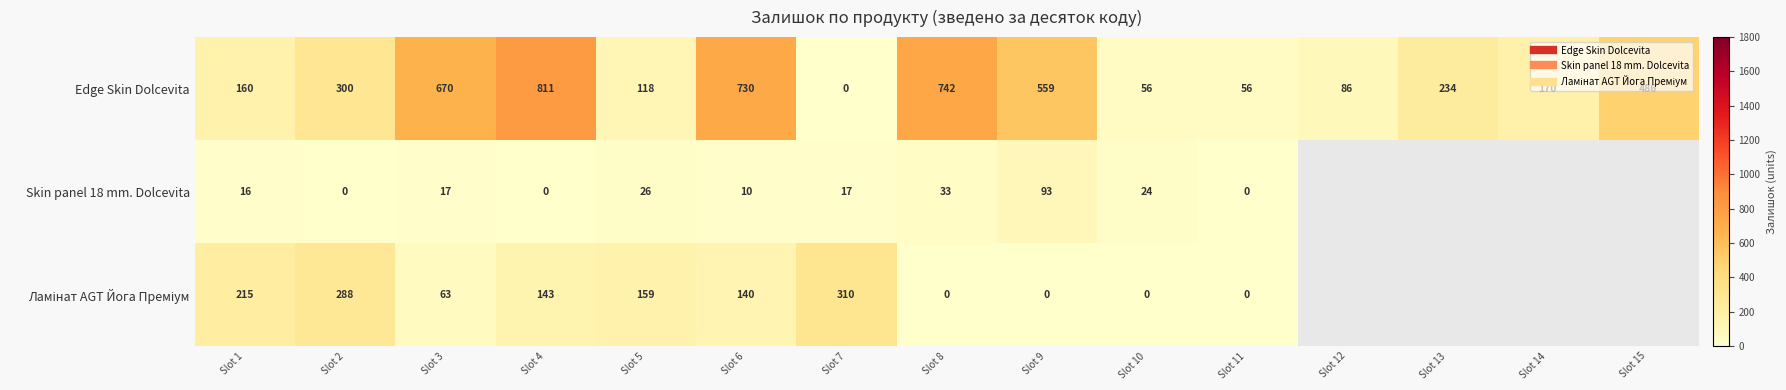

At how many categories does at least one series exceed 376?

6